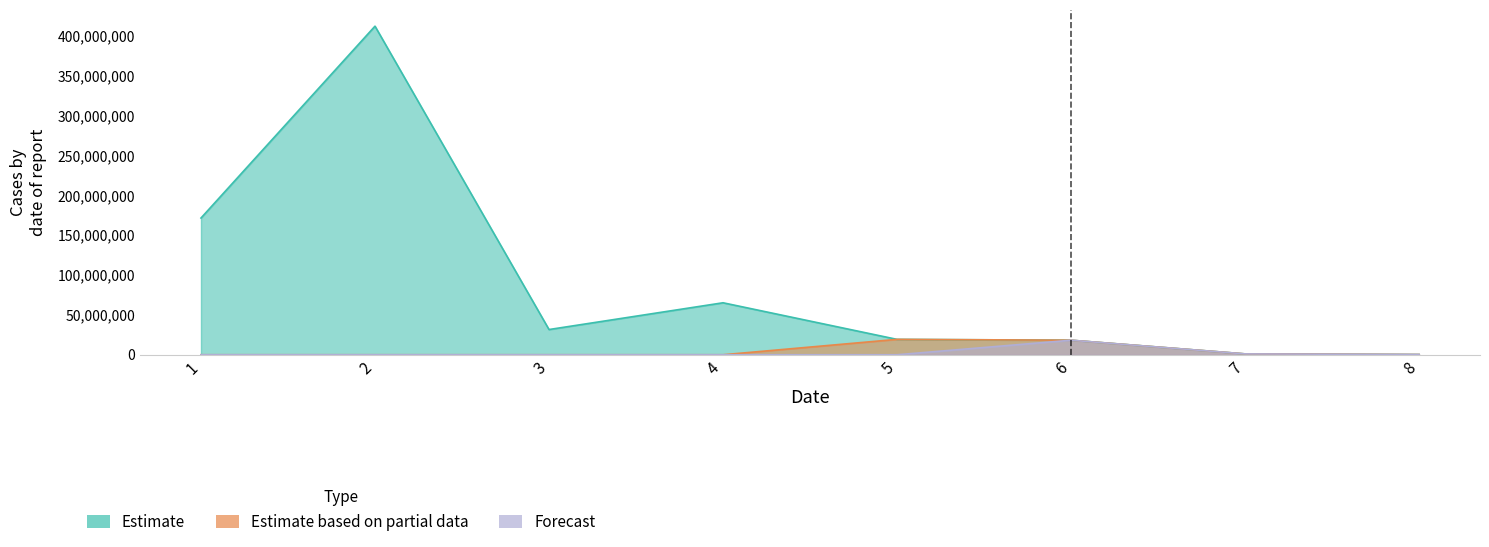

How many values in Forecast are above zero?

3